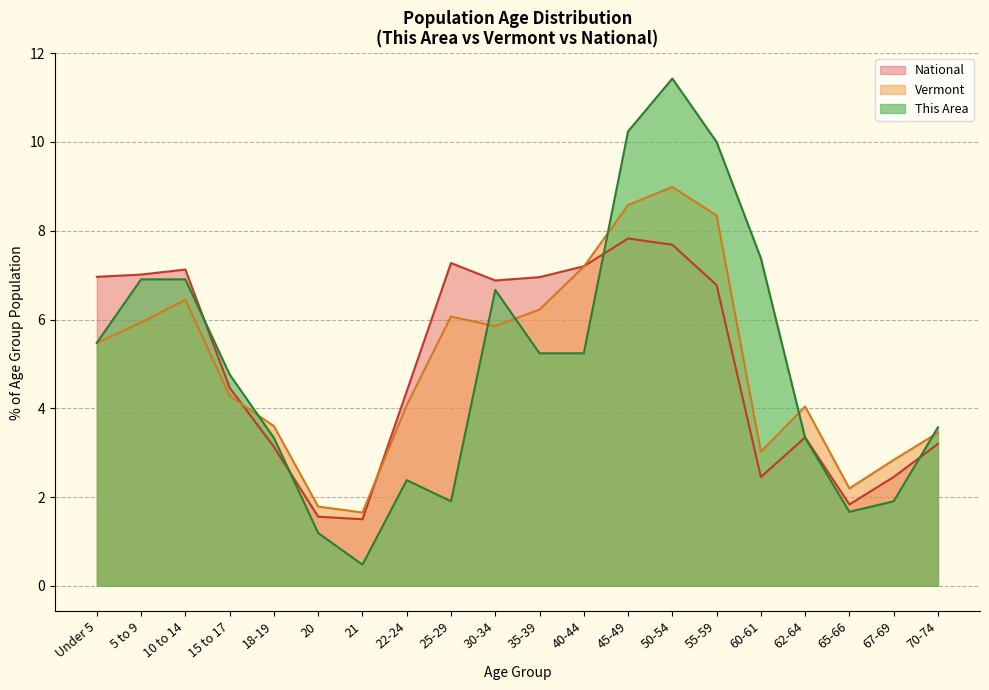

What are all the series names shown in the legend?

National, Vermont, This Area